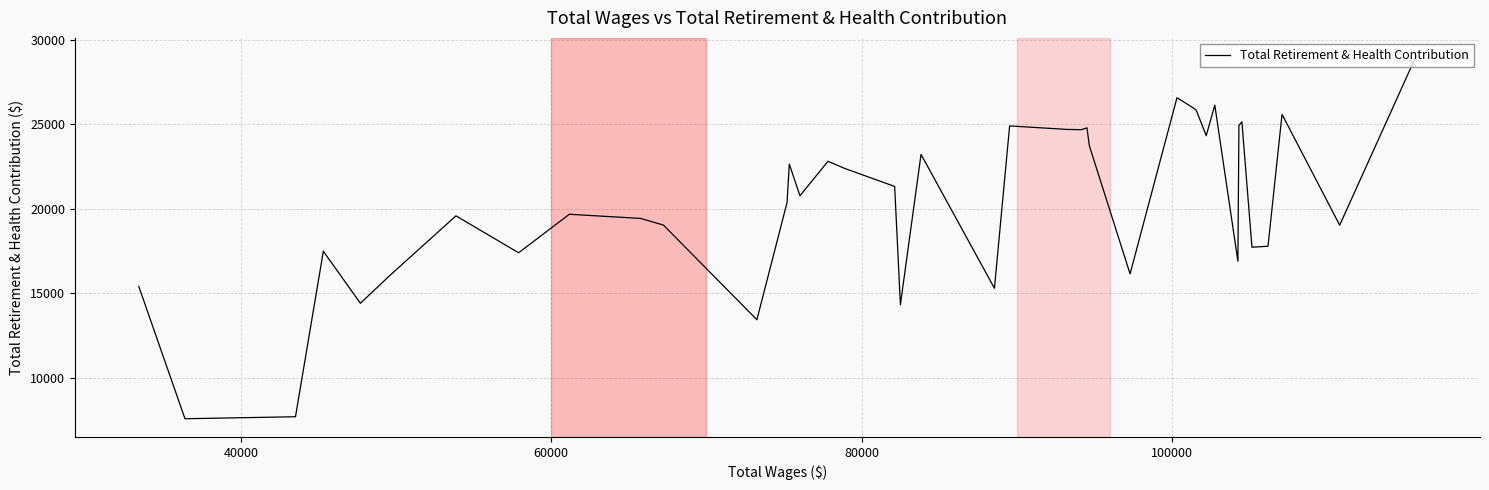

What is the maximum value shown in the chart?

29040